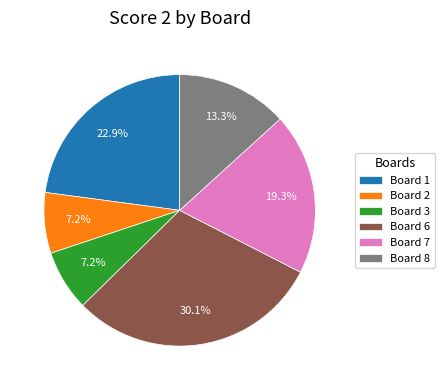

What percentage is the Board 1 slice, to the nearest percent?

23%